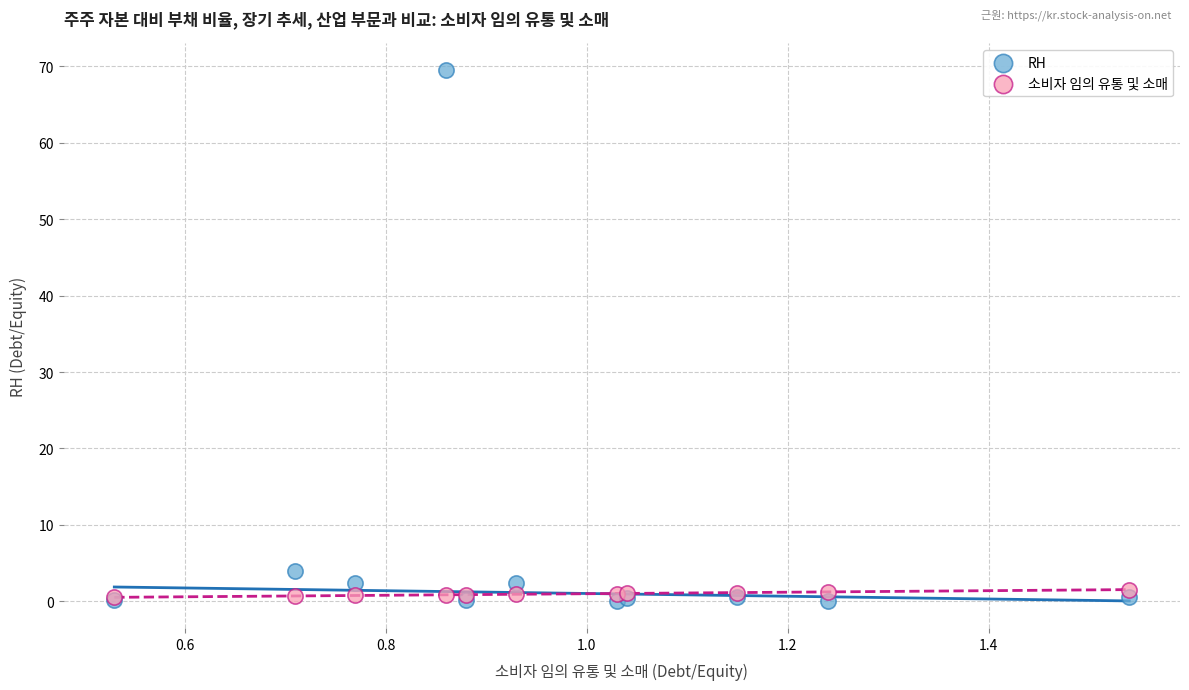

In the RH series, what Y value is closest to 34?

4.0